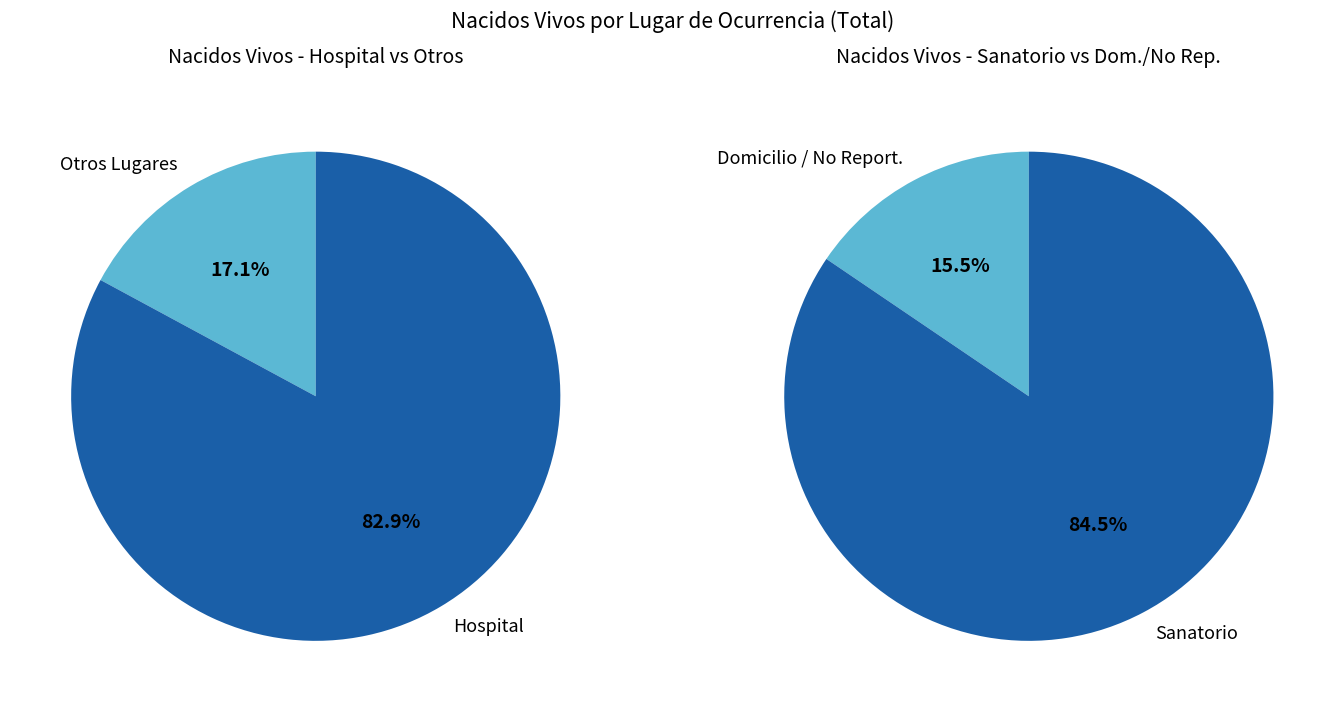

Between No Reportado and Hospital, which is larger?

Hospital